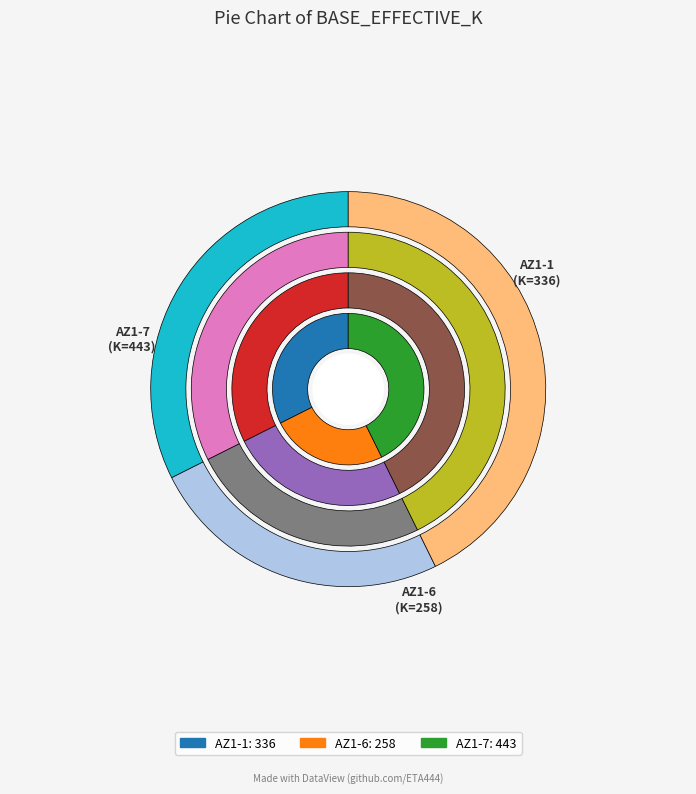

To the nearest percent, what is the difference between the AZ1-1 and AZ1-7 slice percentages?

10%